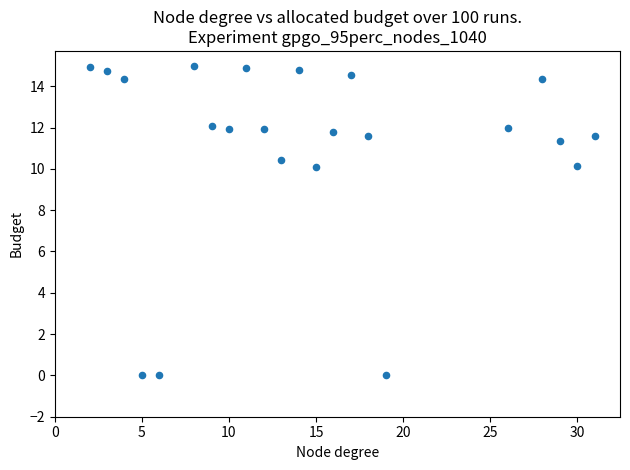

What is the range of X values (max minus min)?

29.0